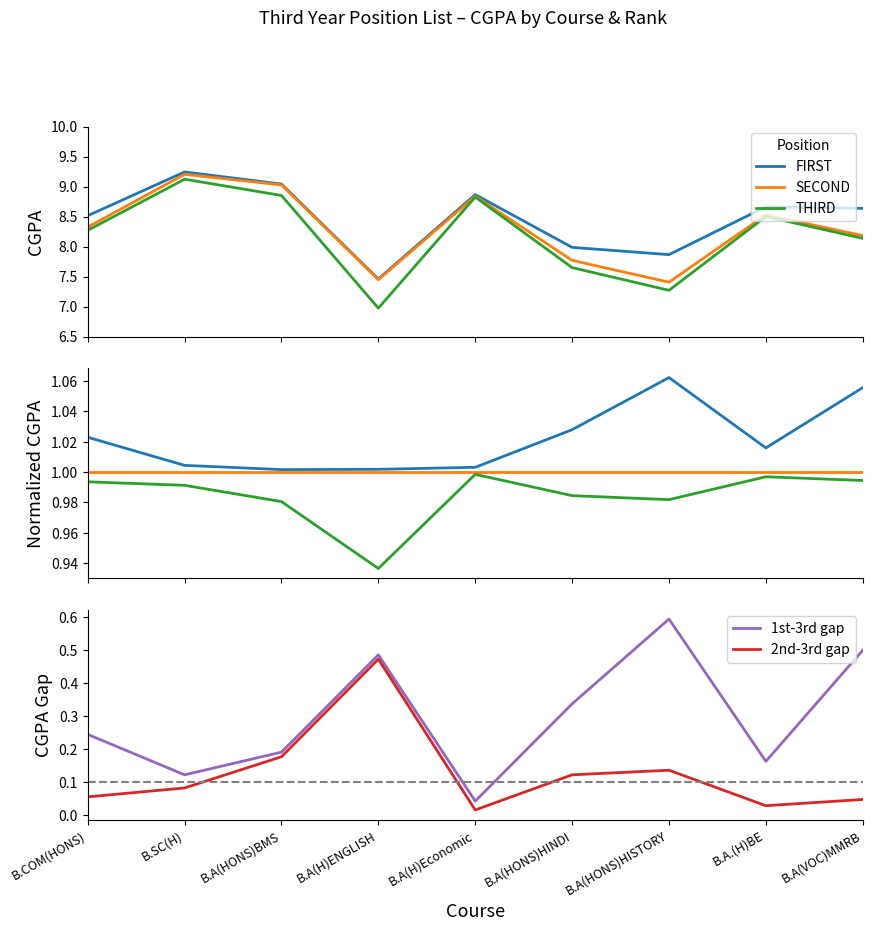

What is the label of the 5th point from the left?

B.A(H)Economic